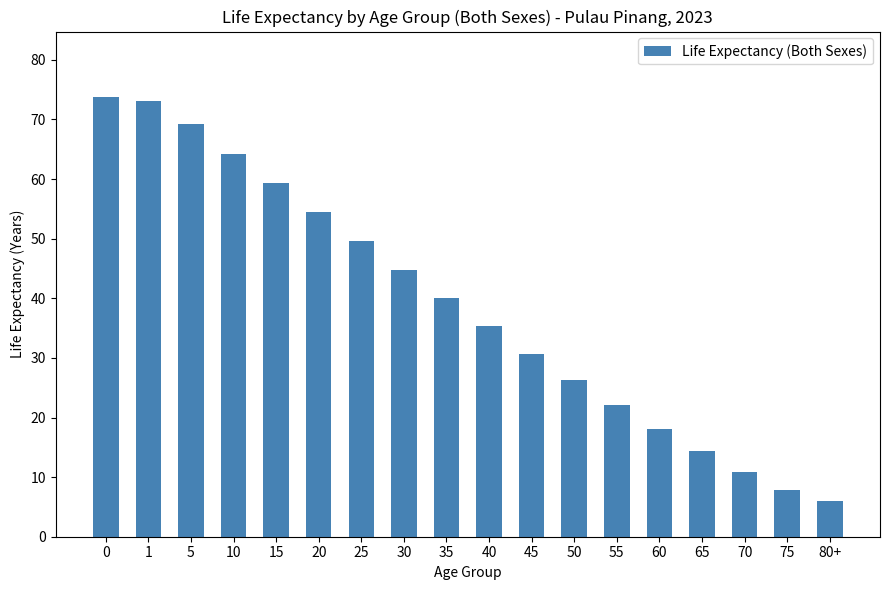

How many series are shown in this chart?

1